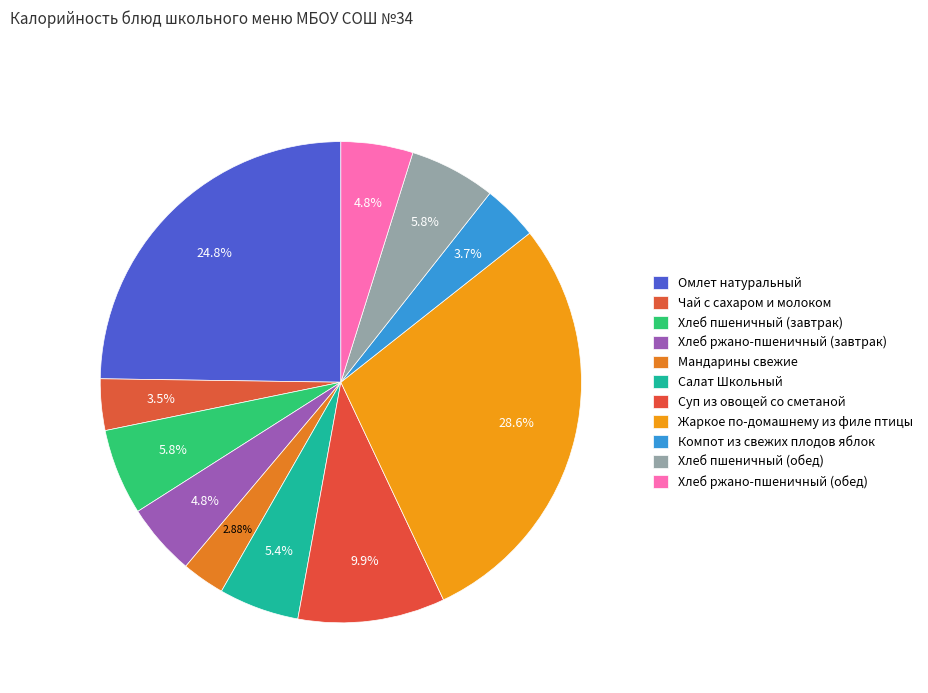

To the nearest percent, what portion does Суп из овощей со сметаной represent?

10%